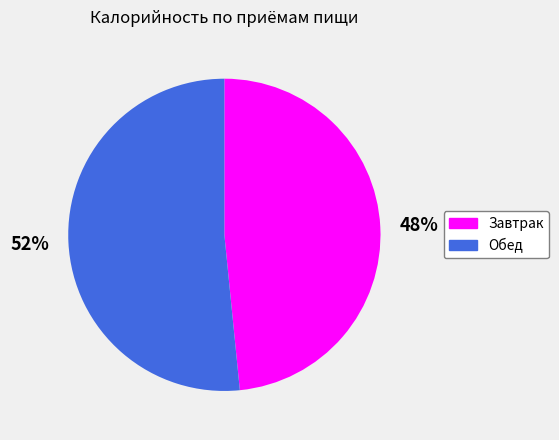

Combined, do Завтрак and Обед account for over 50%?

Yes